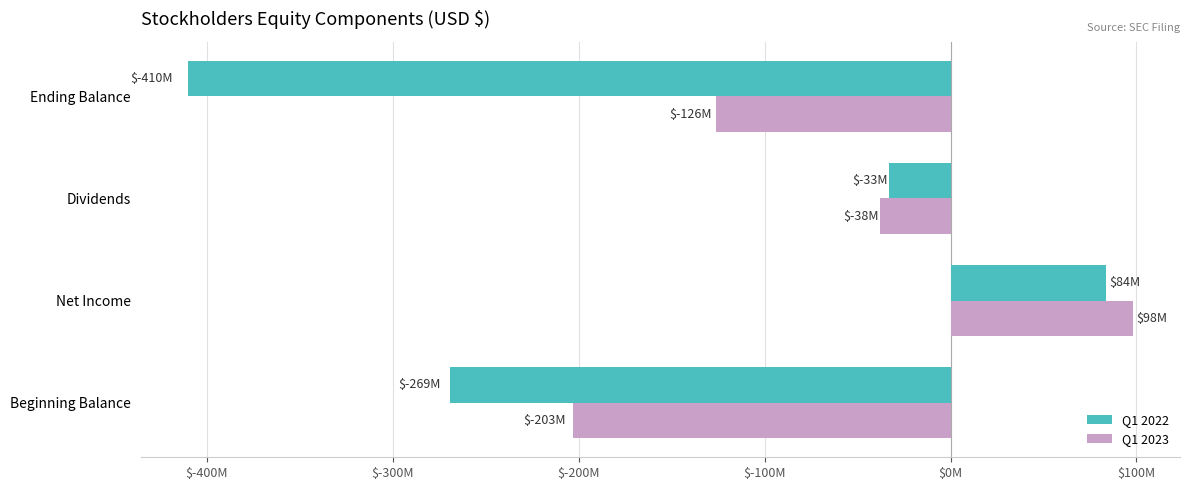

What are all the series names shown in the legend?

Q1 2022, Q1 2023